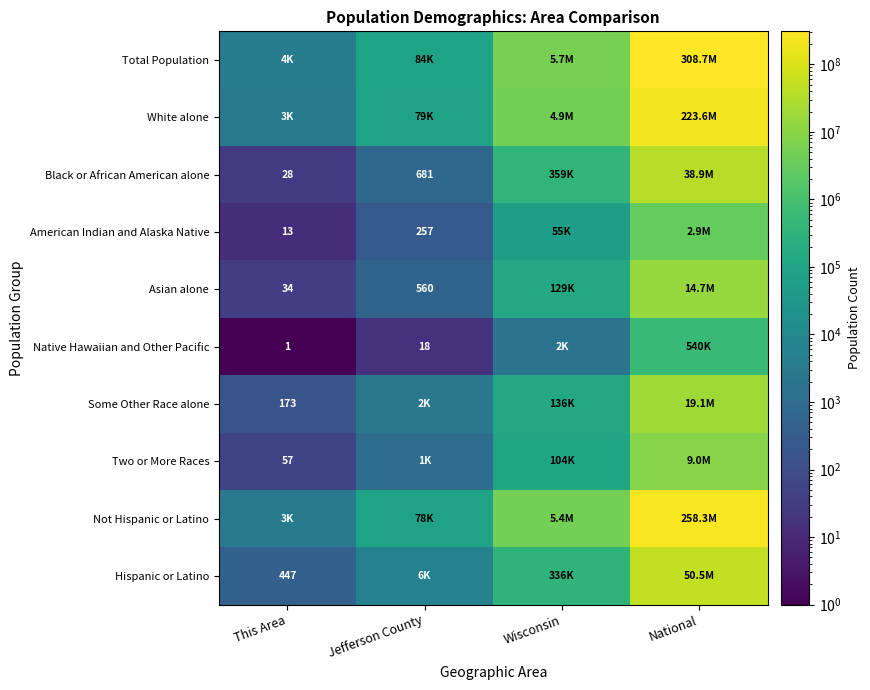

The value of Some Other Race alone at This Area is 173. True or false?

True